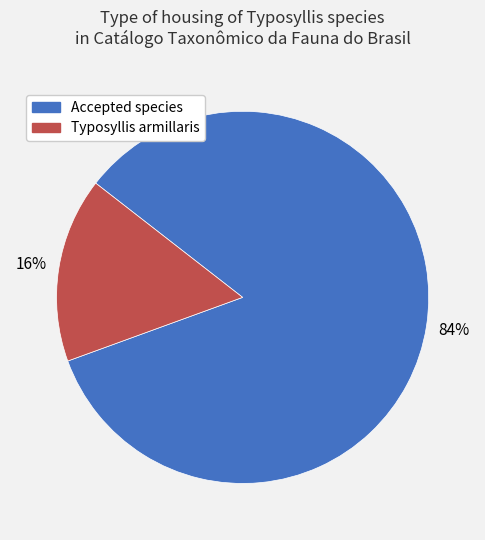

Does any single category account for the majority?

Yes